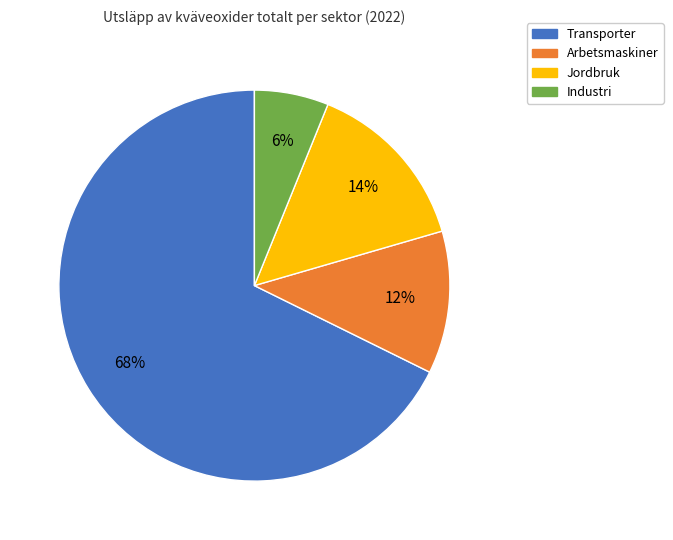

To the nearest percent, what is the difference between the largest and smallest slice percentages?

62%